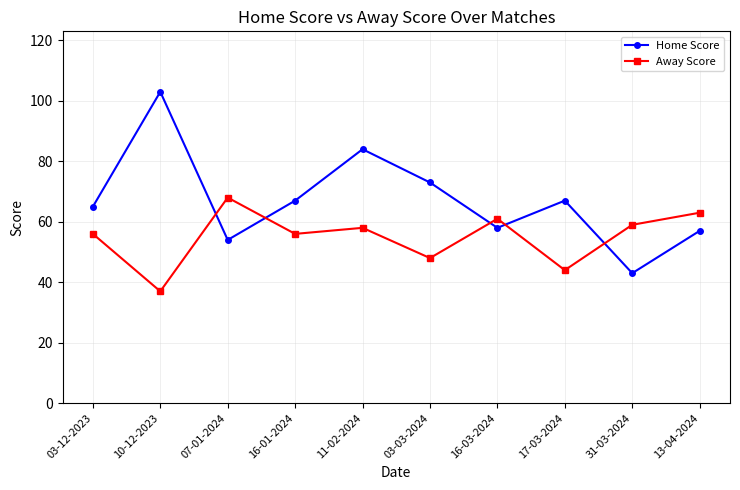

The Away Score series shows 58 at 11-02-2024. True or false?

True